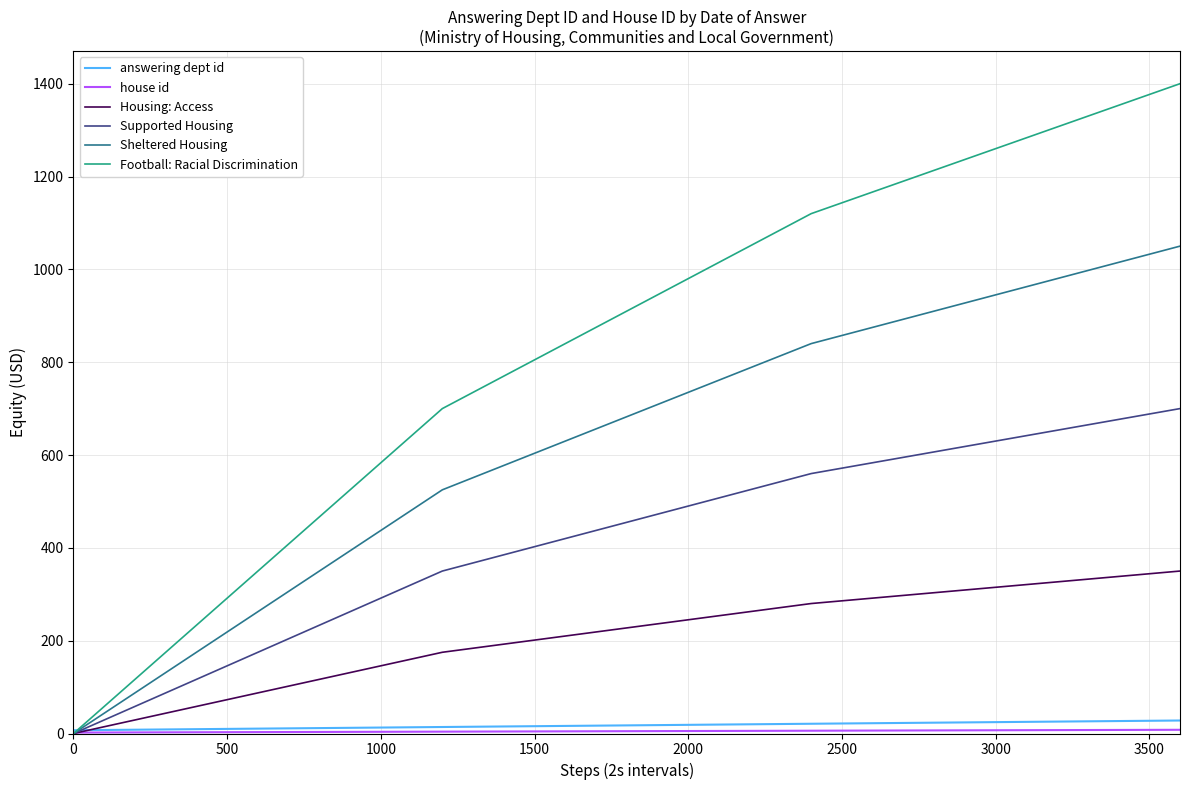

What is the maximum value shown in the chart?

1400